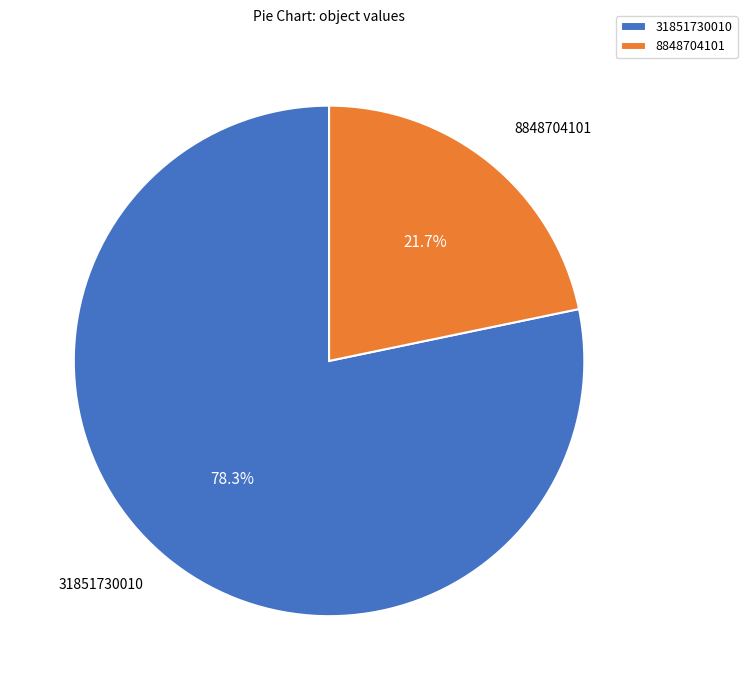

How many slices are in this pie chart?

2